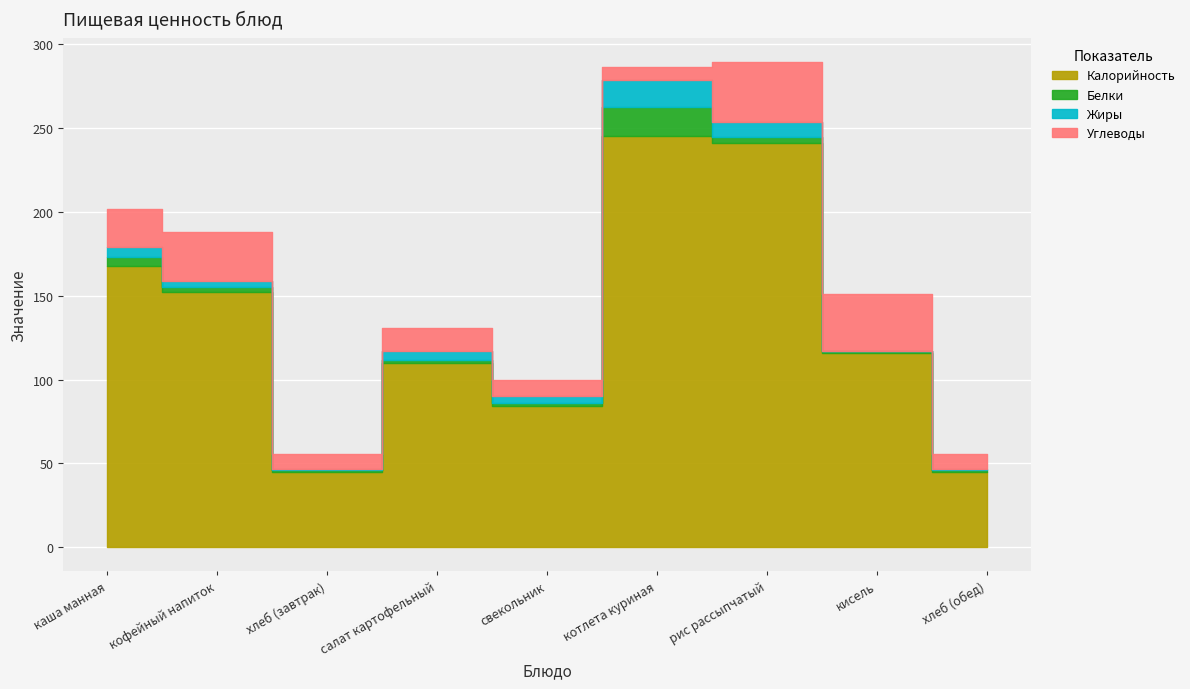

Which category has the lowest value in the Углеводы series?

котлета куриная